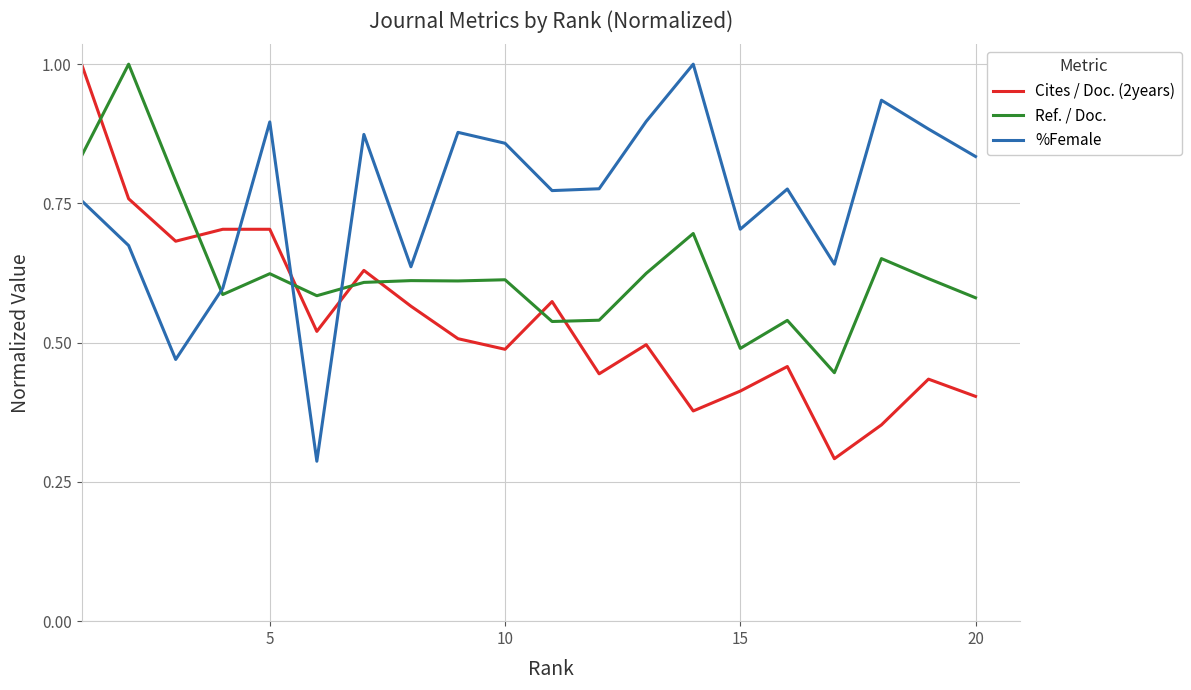

After their last crossing, which series has the higher values: Ref. / Doc. or Cites / Doc. (2years)?

Ref. / Doc.